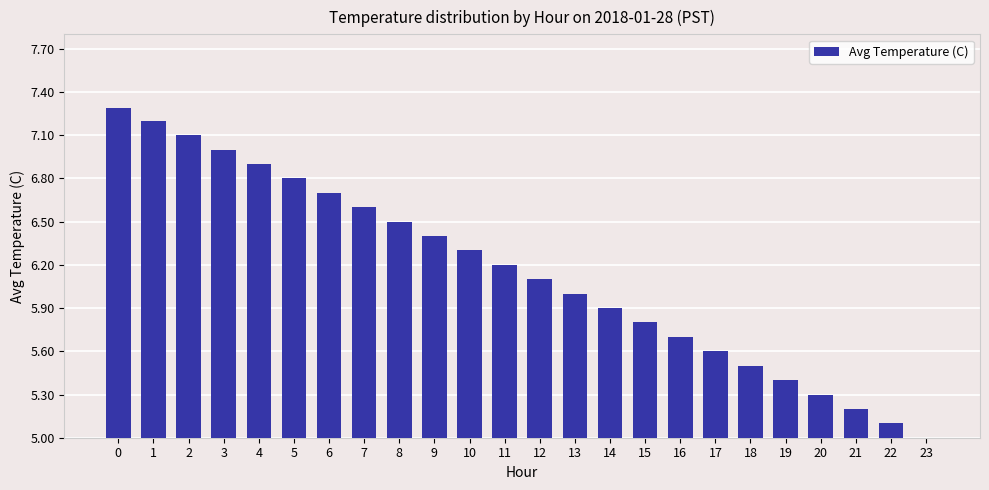

List the labels in order of value, smallest first.

23, 22, 21, 20, 19, 18, 17, 16, 15, 14, 13, 12, 11, 10, 9, 8, 7, 6, 5, 4, 3, 2, 1, 0